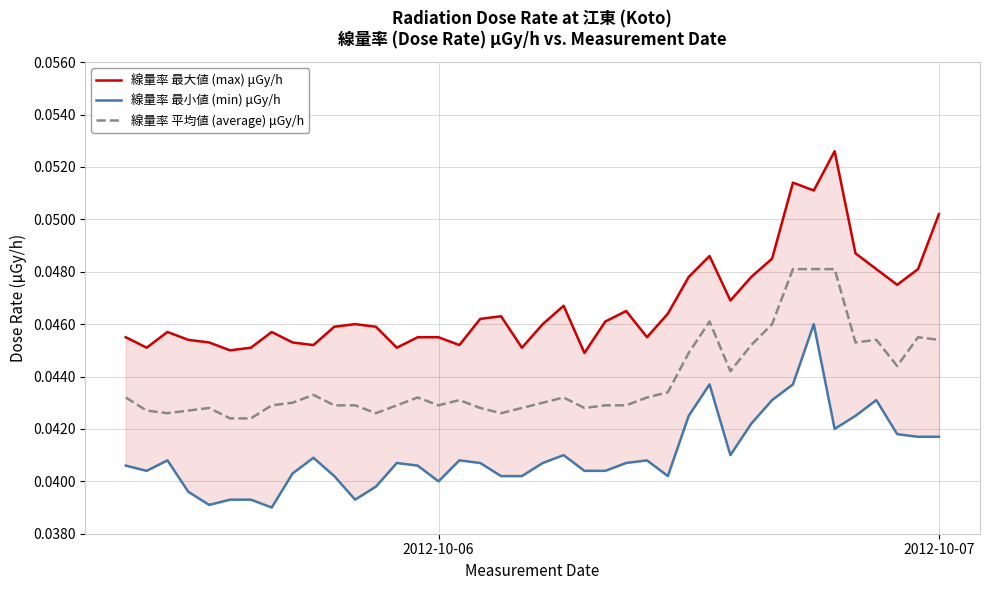

At which category is the sum across all series the highest?

33